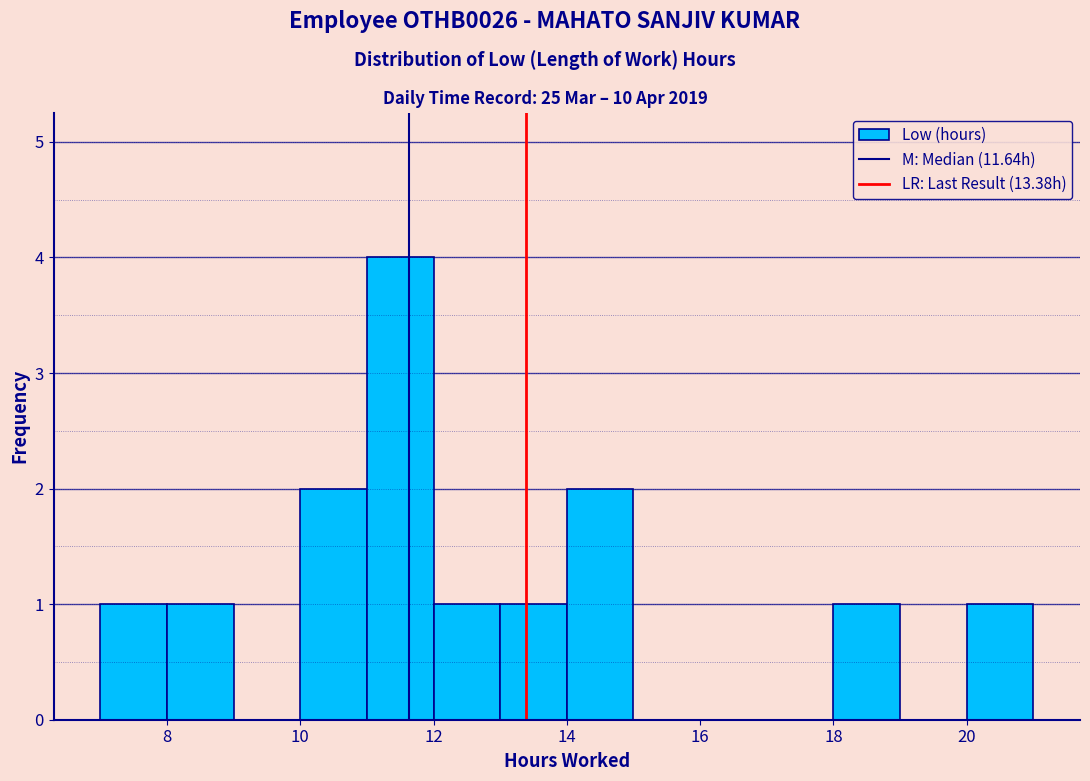

Reading left to right, transcribe this chart: for each bar, give the range it covers on the x-axis and its height. The values are not printed on the chart, so give them approximately, as read against the axis.

7 to 8: 1
8 to 9: 1
9 to 10: 0
10 to 11: 2
11 to 12: 4
12 to 13: 1
13 to 14: 1
14 to 15: 2
15 to 16: 0
16 to 17: 0
17 to 18: 0
18 to 19: 1
19 to 20: 0
20 to 21: 1